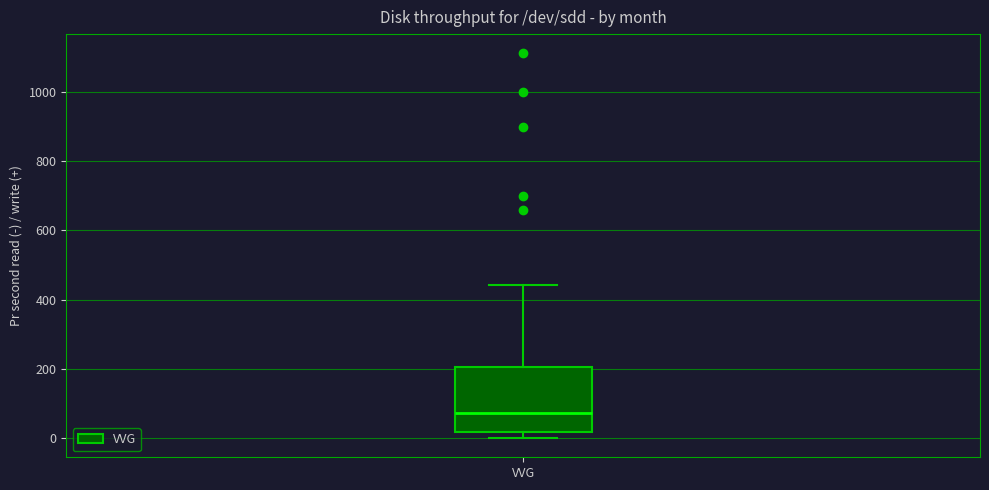

Transcribe this box plot: give where the median line is, the range the box spans, and where the two whiskers end, as read against the y-axis. The values are not printed on the chart, so give them approximately, as read against the axis.

median 80, box 20 to 200, whiskers 0 to 440